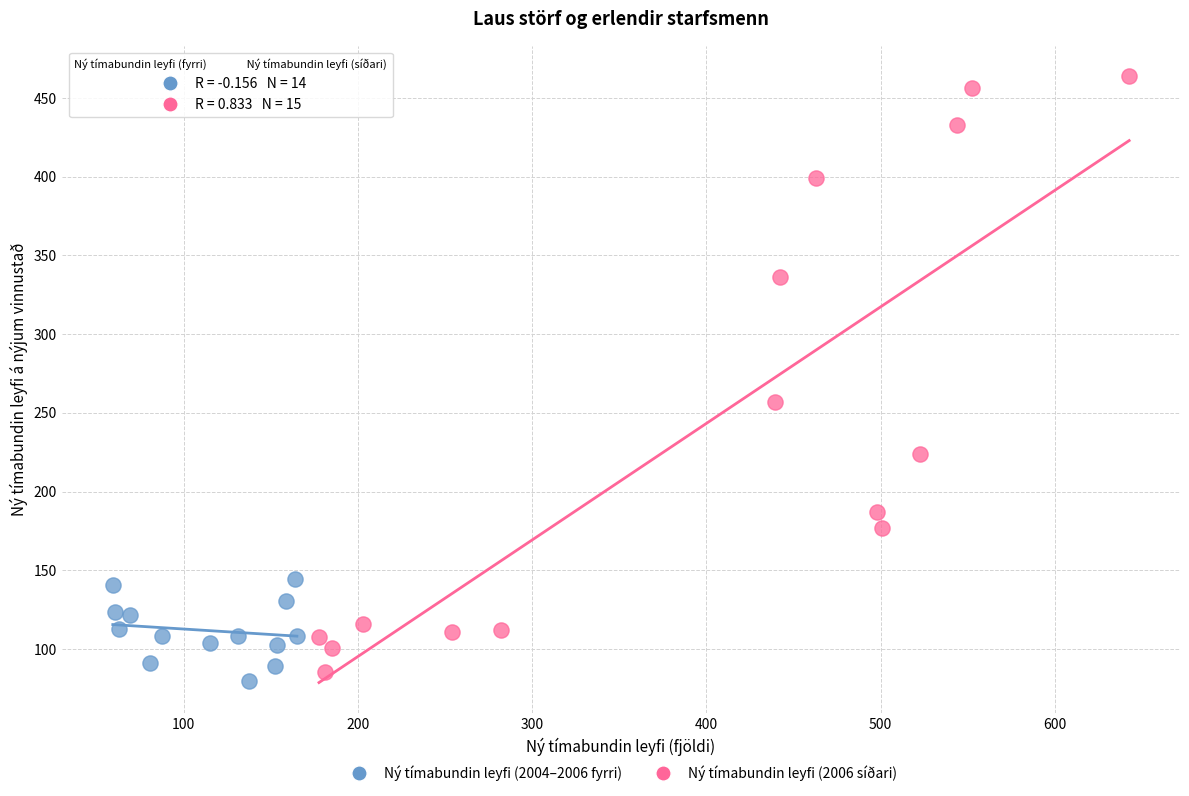

Which series reaches the maximum Y coordinate?

Ný tímabundin leyfi (2006 síðari)